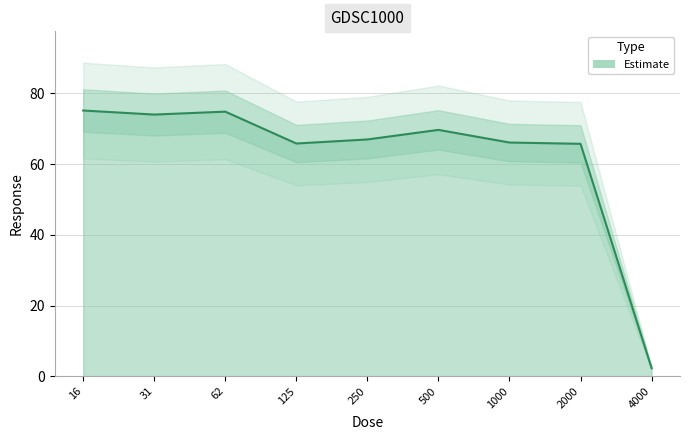

What is the lowest value of the Estimate series?

2.3